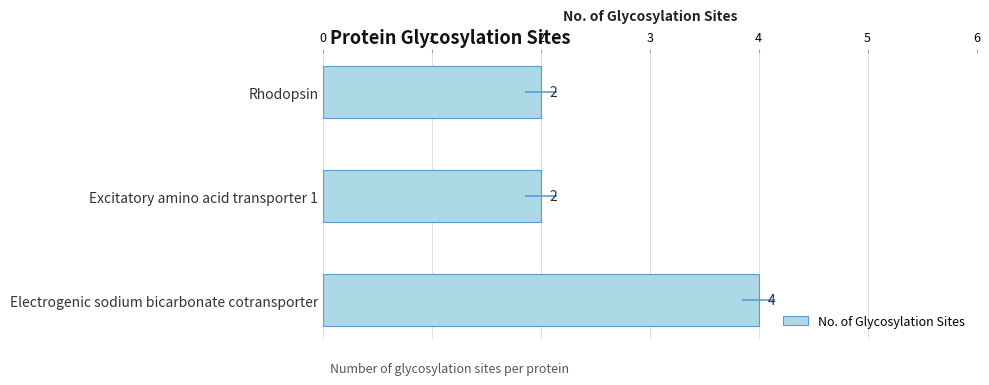

What is the maximum value shown in the chart?

4